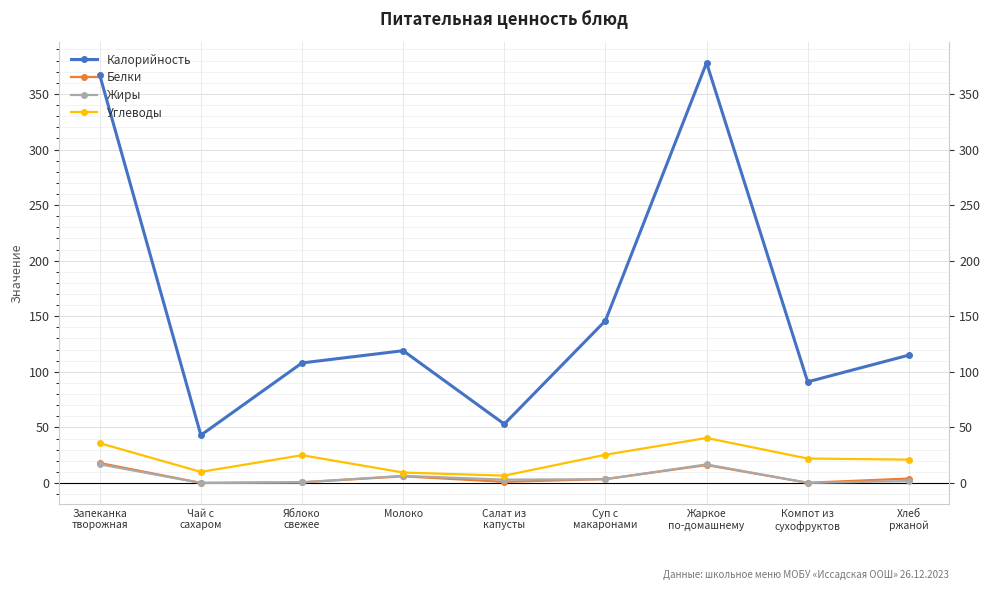

The Калорийность series shows 132.7 at Компот из
сухофруктов. True or false?

False